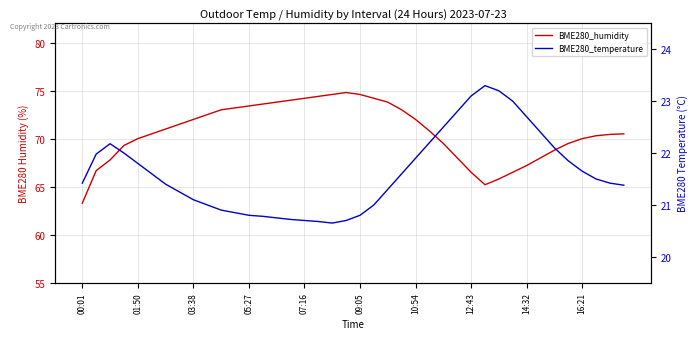

True or false: BME280_humidity and BME280_temperature cross at least once.

False